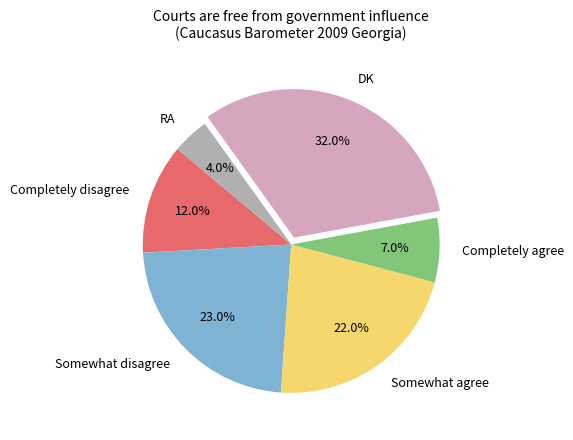

Rank the categories by value from highest to lowest.

DK, Somewhat disagree, Somewhat agree, Completely disagree, Completely agree, RA